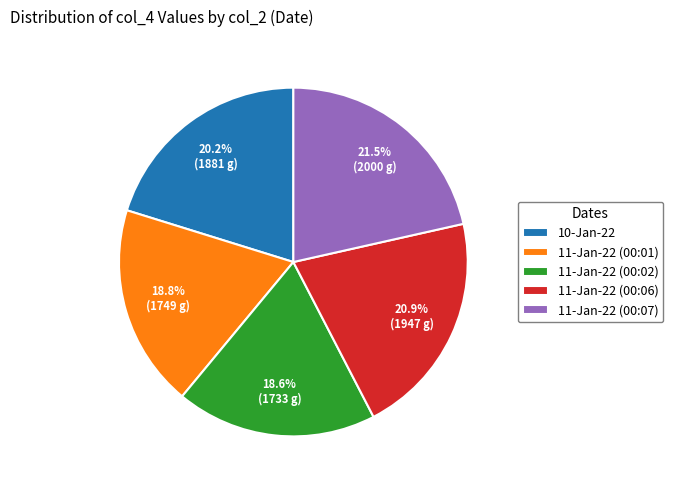

Count the number of slices in the pie.

5